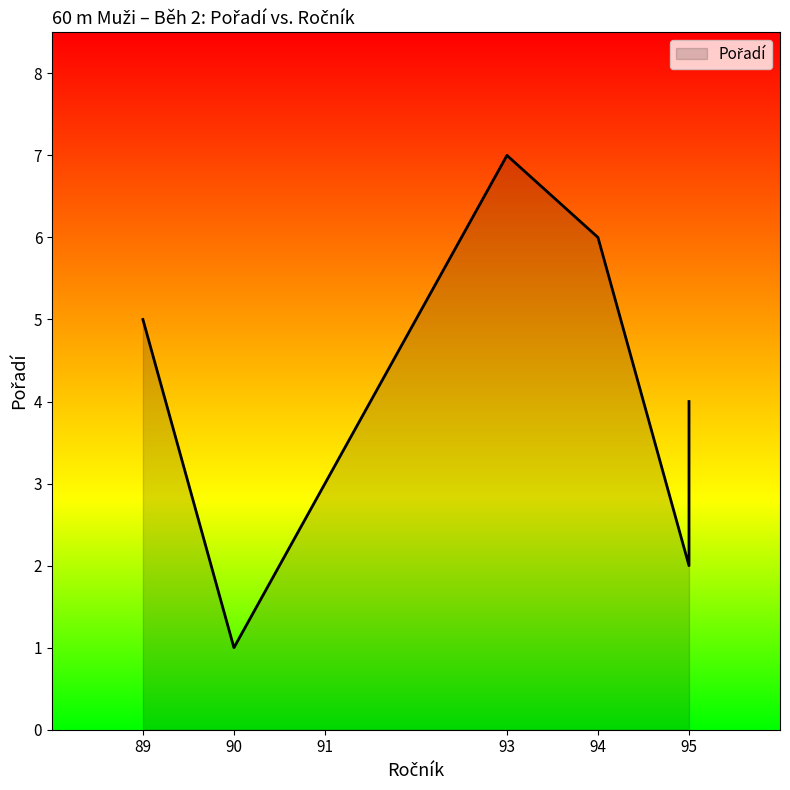

How many lines are shown in the chart?

1